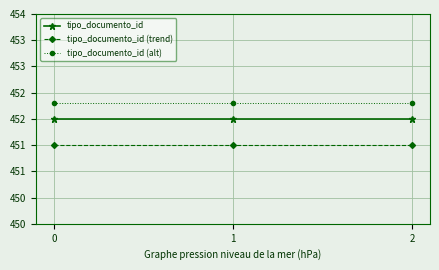

Rank the series by their average value, from highest to lowest.

tipo_documento_id (alt), tipo_documento_id, tipo_documento_id (trend)